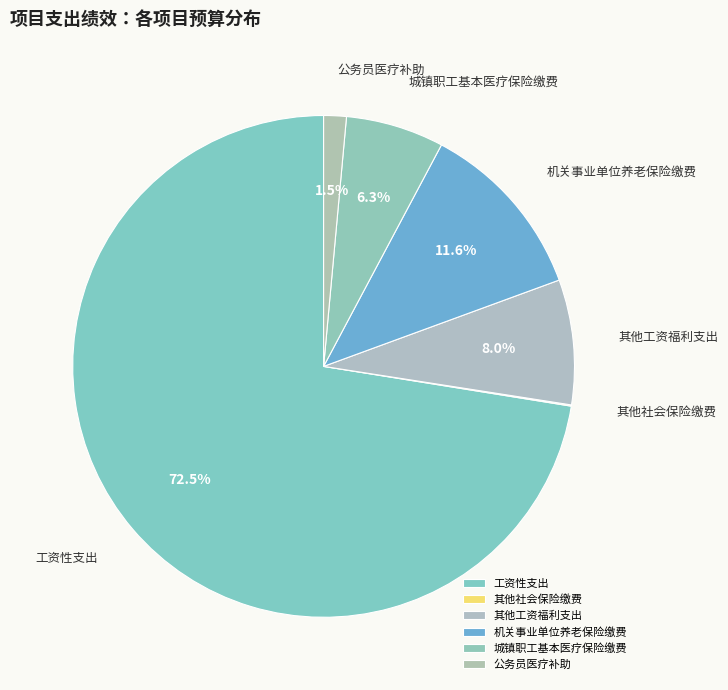

How many slices are in this pie chart?

5